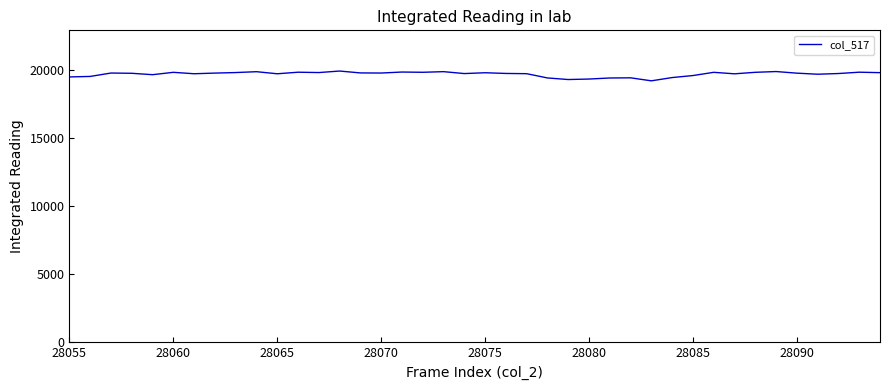

What is the minimum value shown in the chart?

19178